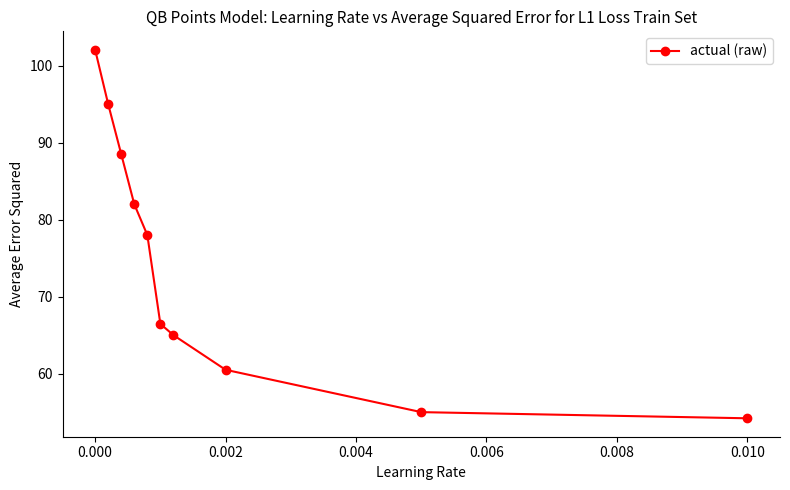

What is the difference between the maximum and minimum values?

47.9